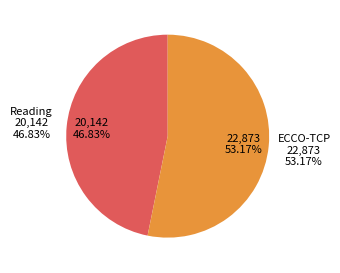

How many segments does this pie chart have?

2